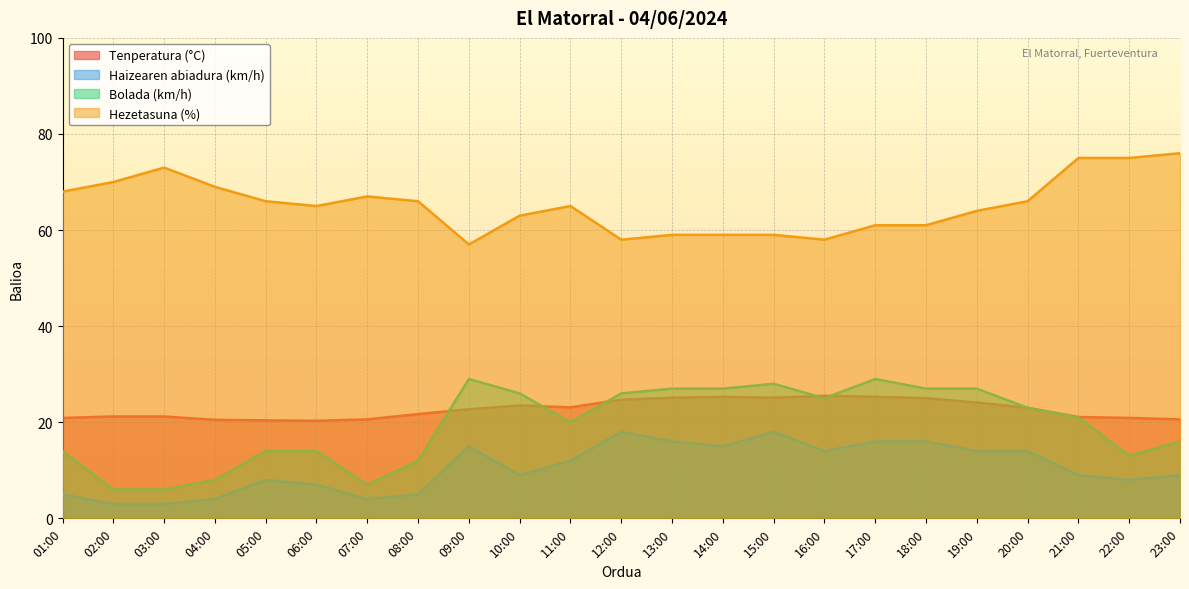

Between 02:00 and 11:00, which series saw the biggest shift?

Bolada (km/h)